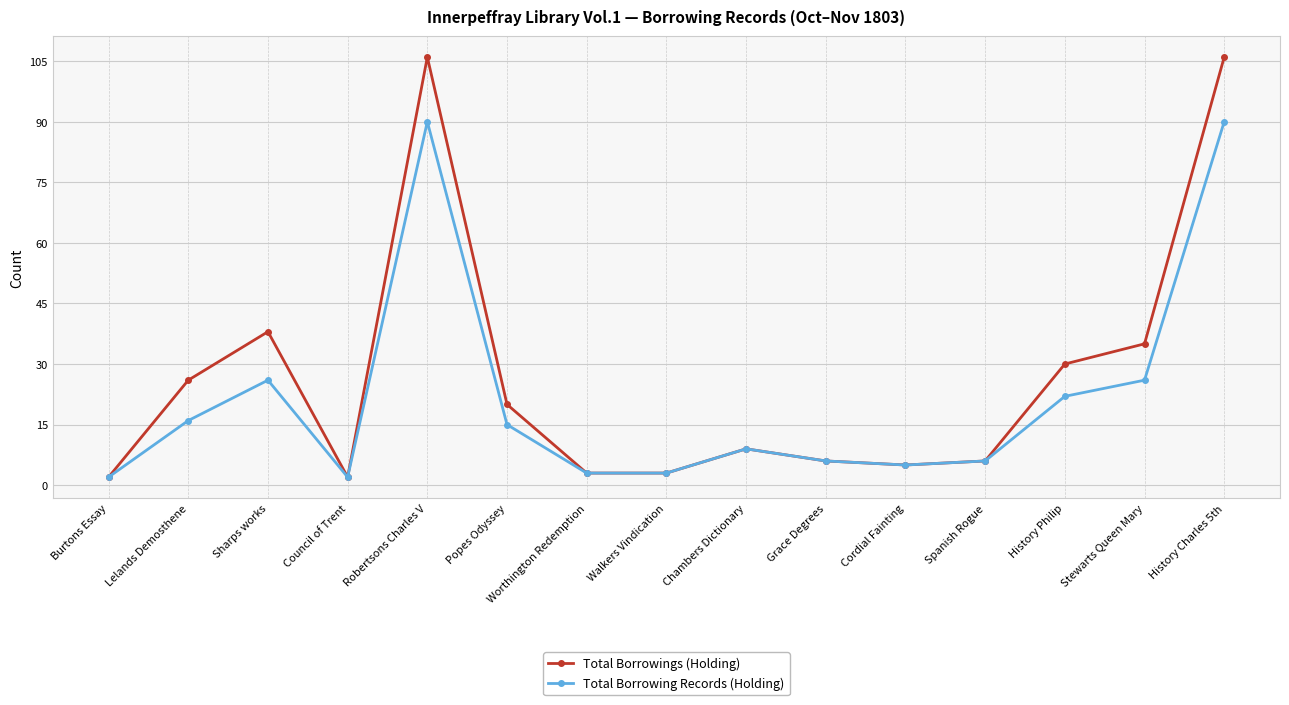

At which category does Total Borrowing Records (Holding) reach its first local valley?

Council of Trent